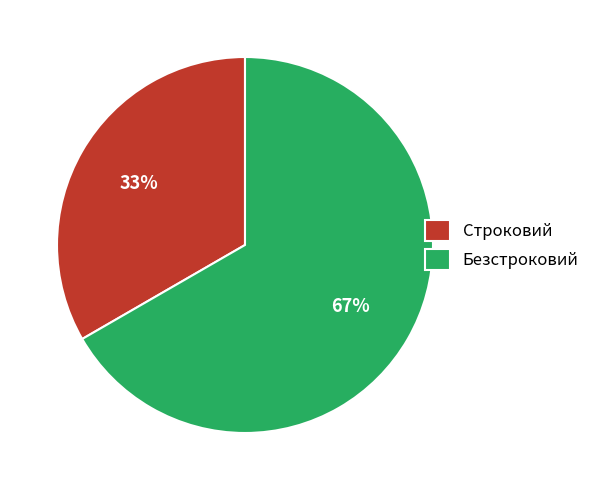

To the nearest percent, what portion does Безстроковий represent?

67%